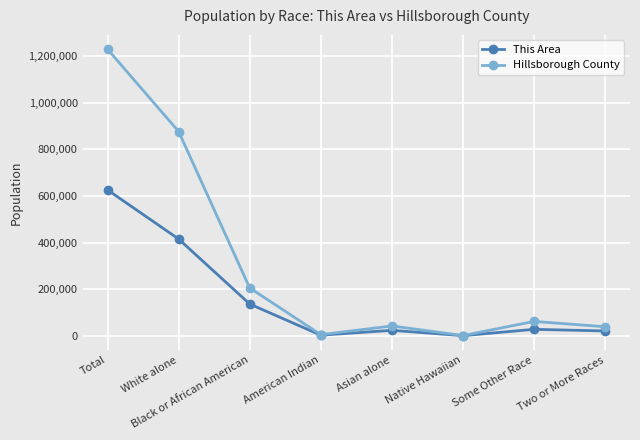

List the series in order of their overall mean, highest first.

Hillsborough County, This Area